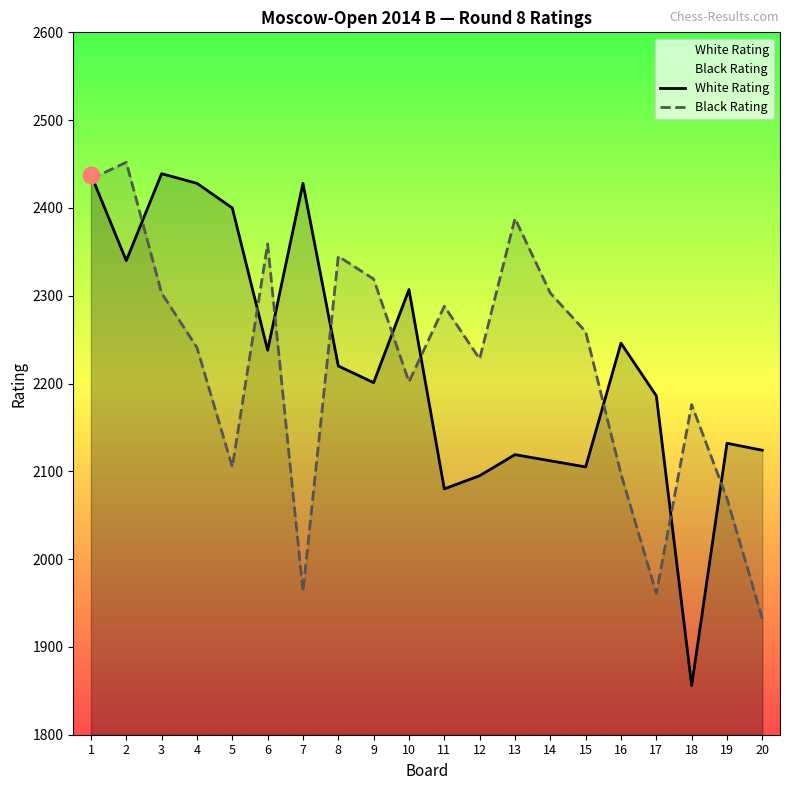

What is the value of the Black Rating point at the 15th from the left?

2259